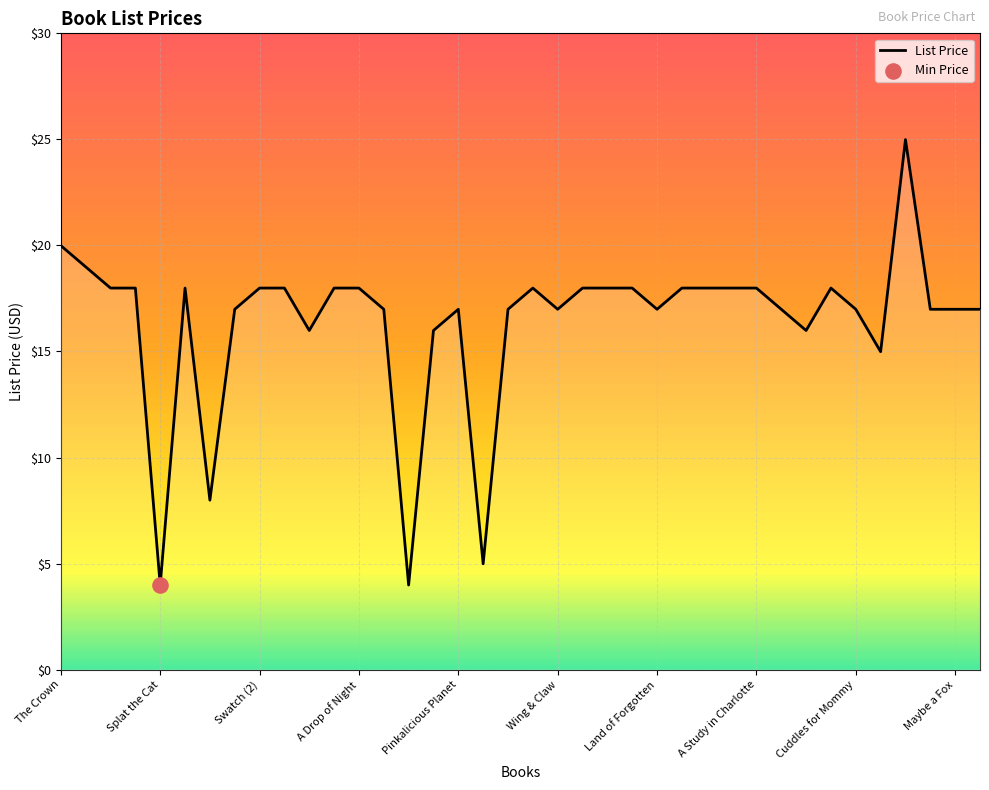

What is the difference between the maximum and minimum values?

21.0